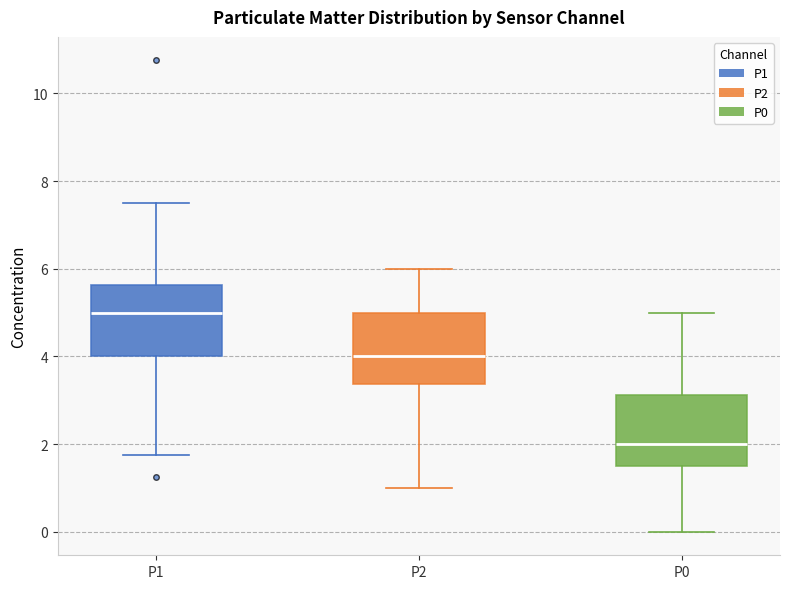

Which box's median line is the highest?

P1